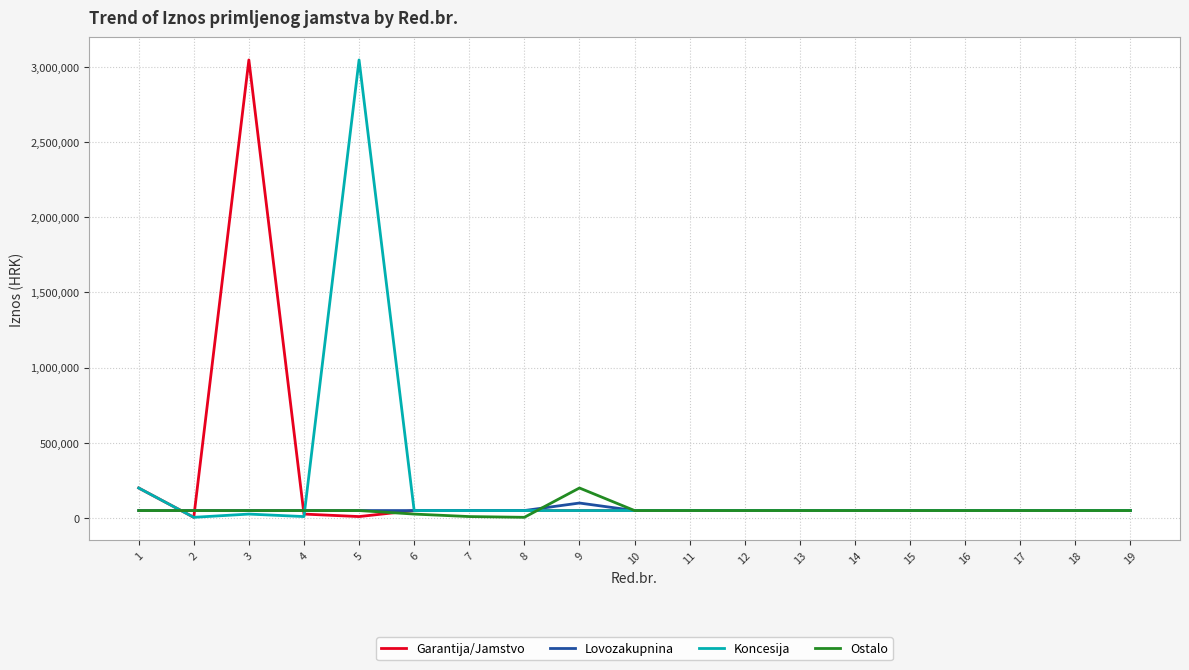

What is the highest value of the Garantija/Jamstvo series?

3045500.0